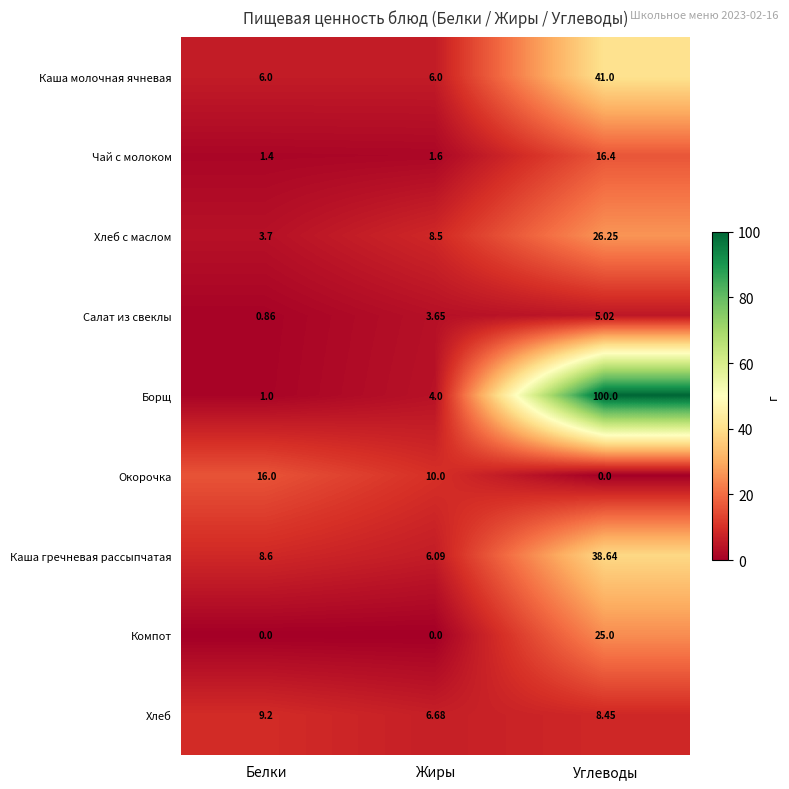

Which series has the largest total across all categories?

Борщ